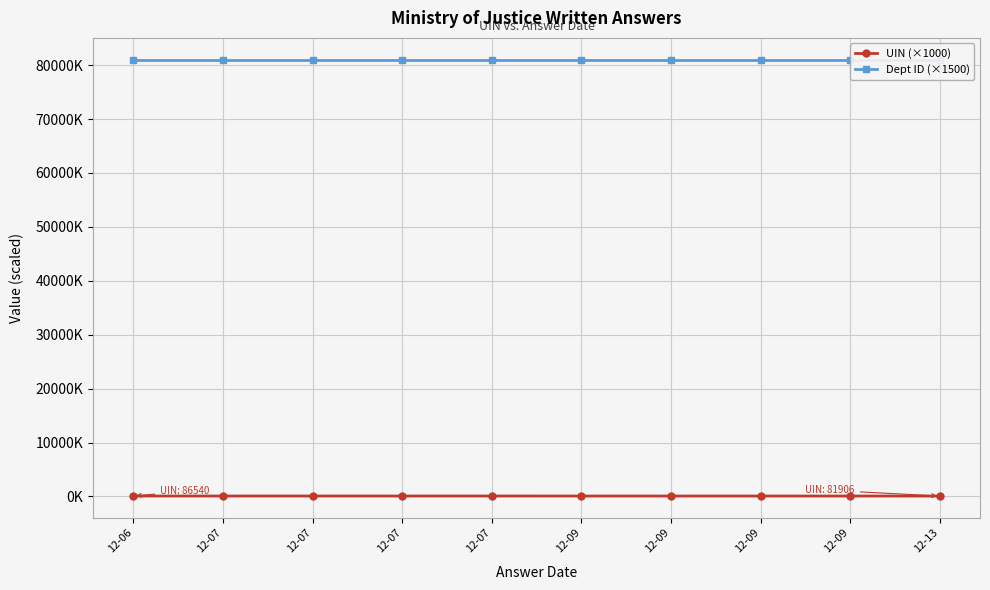

Is it true that Dept ID (×1500) equals 81000.0 at 12-09?

True